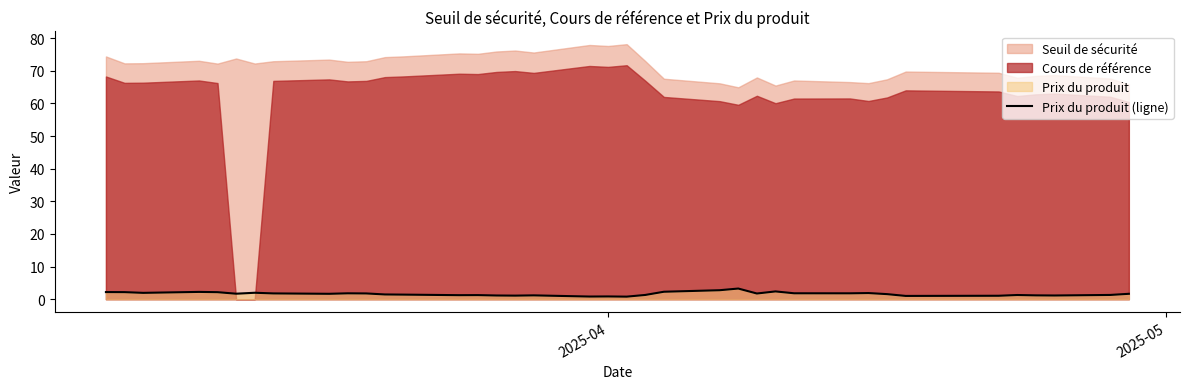

What is the highest value of the Prix du produit (ligne) series?

3.3